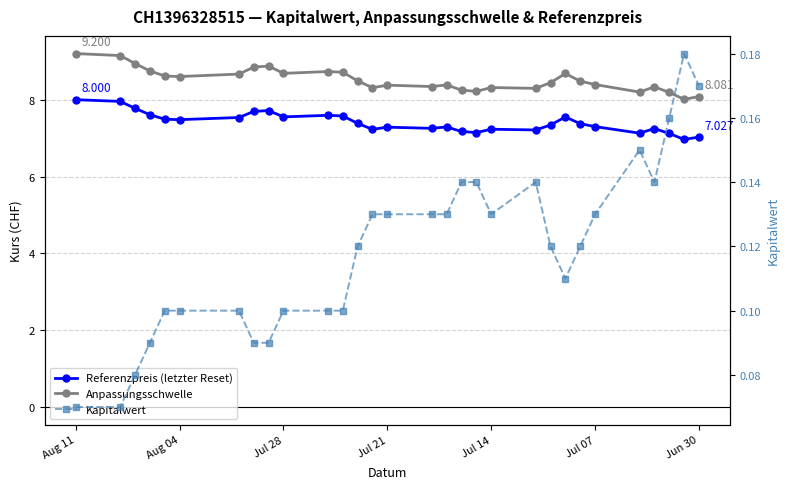

What is the average value of the Referenzpreis (letzter Reset) series?

7.4